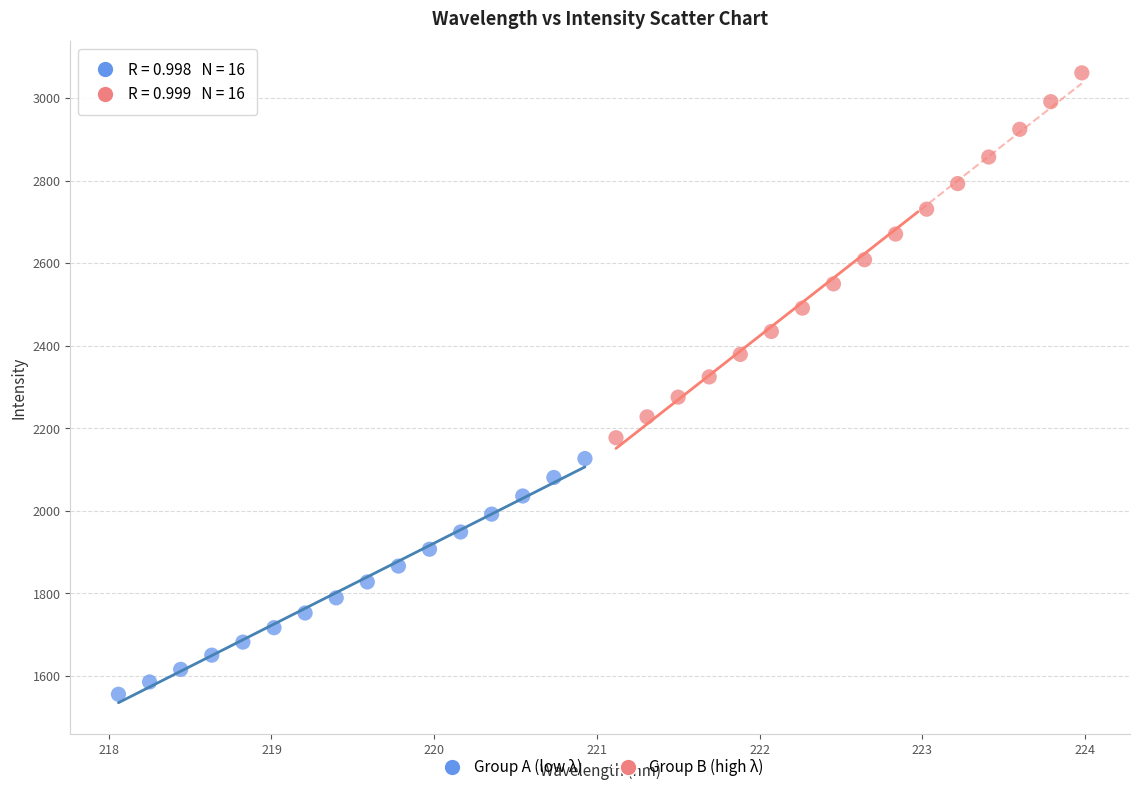

What are all the series names shown in the legend?

Group A (low λ), Group B (high λ)